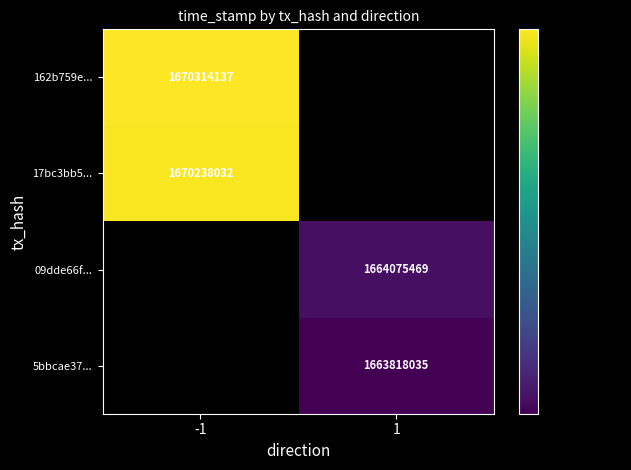

The 17bc3bb5... series shows 1131470328.7 at -1. True or false?

False